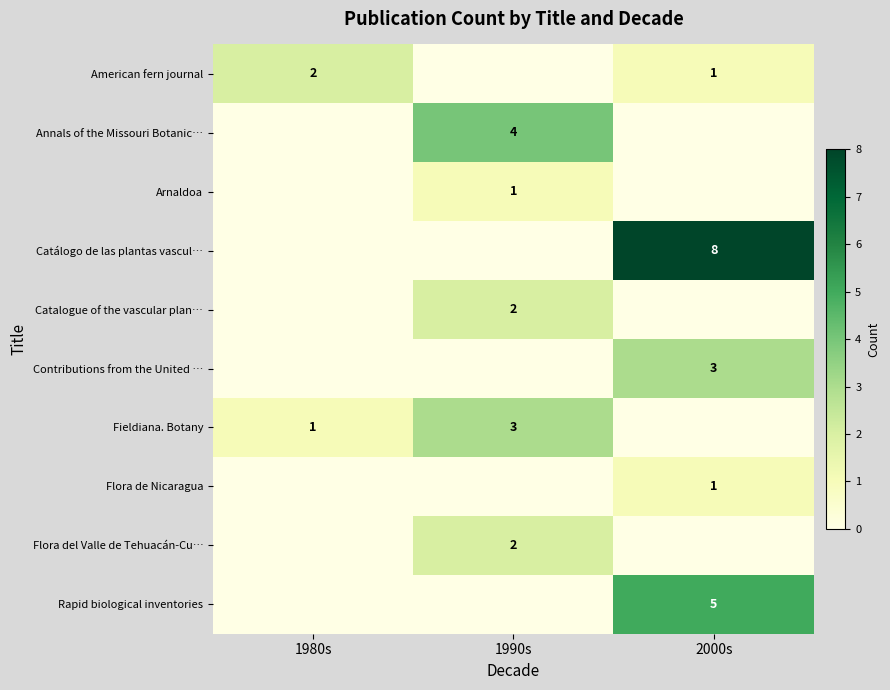

Which label corresponds to the smallest value in the chart?

1990s